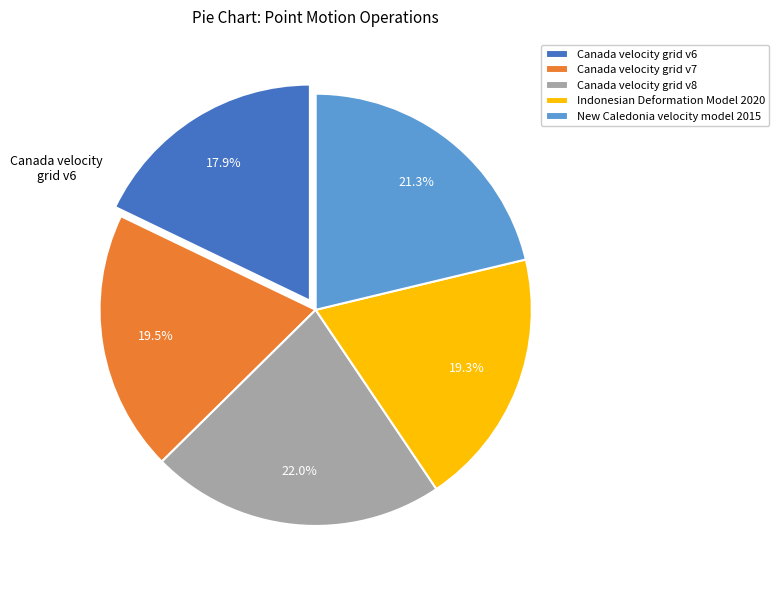

Combined, do Canada velocity grid v8 and Canada velocity grid v7 account for over 50%?

No